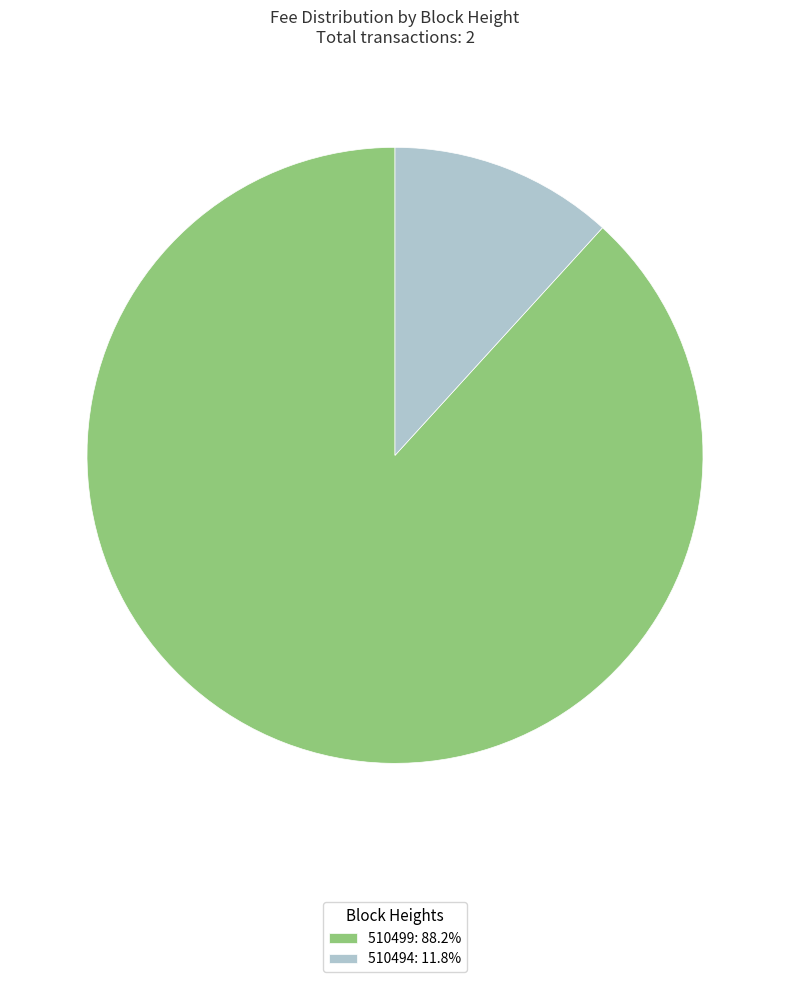

Which has a higher value, 510494 or 510499?

510499